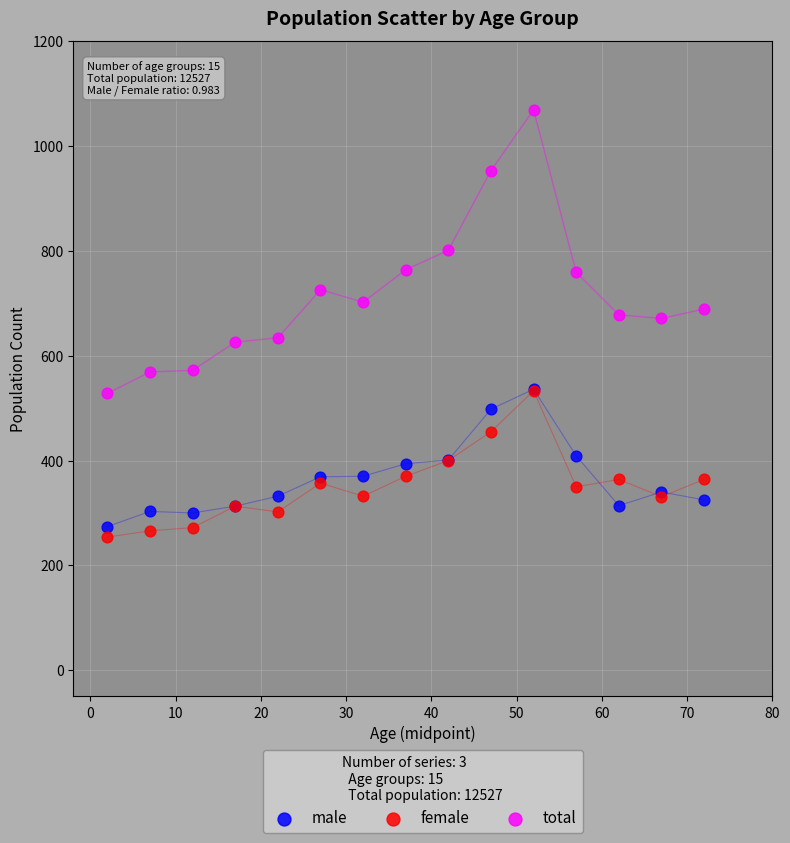

Which series has the widest spread of Y values?

total